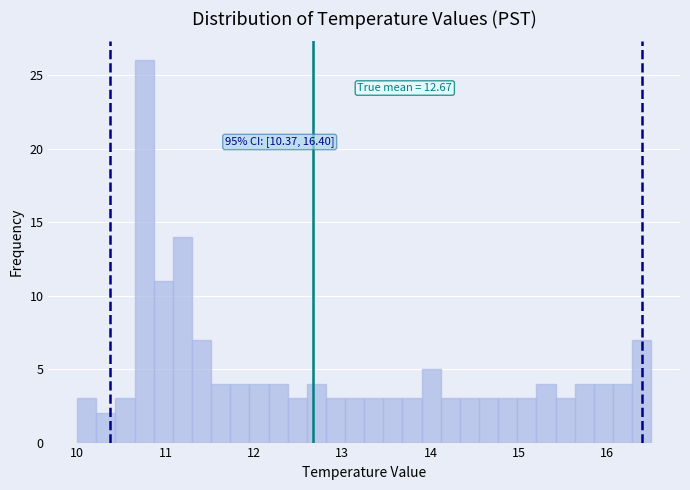

Around what value on the x-axis is the tallest bar? Give the approximate position of its centre, as read against the axis.

10.8